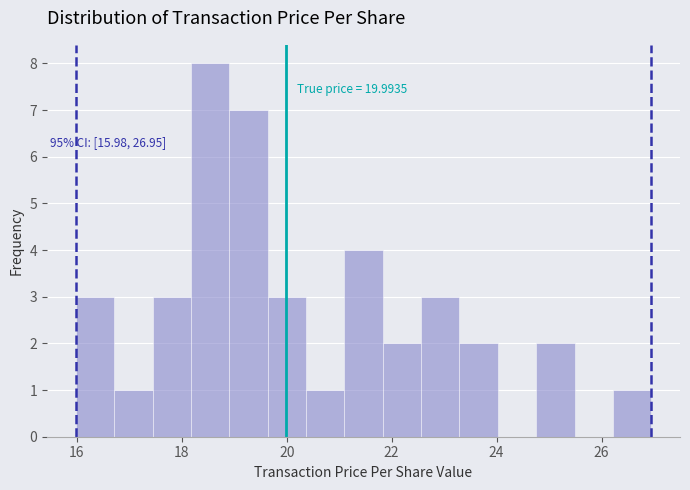

Read against the x-axis, roughly where is the centre of the tallest bar?

18.6